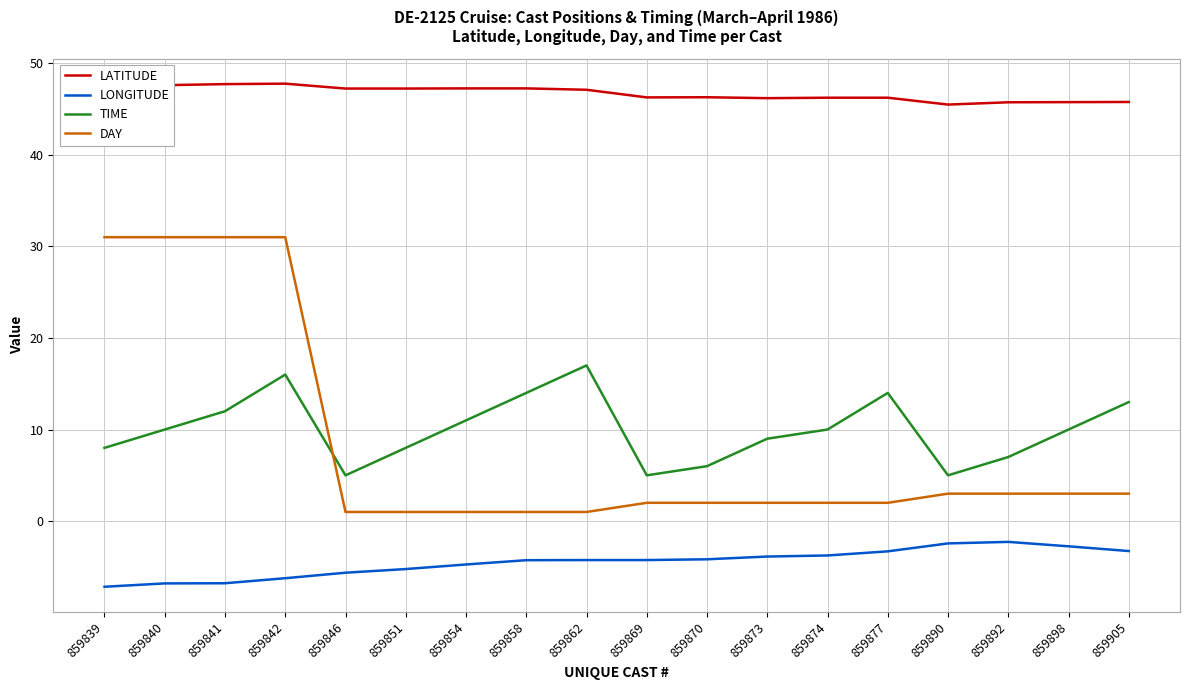

What is the sum of the DAY values at 859869 and 859842?

33.0